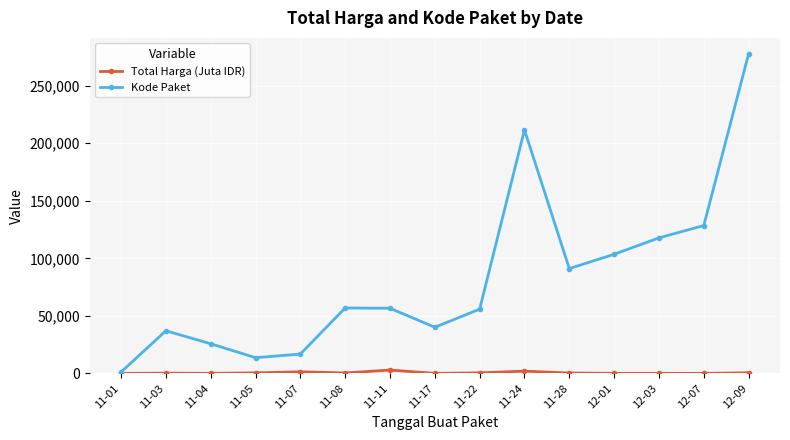

Where is the first local maximum for Kode Paket?

11-03